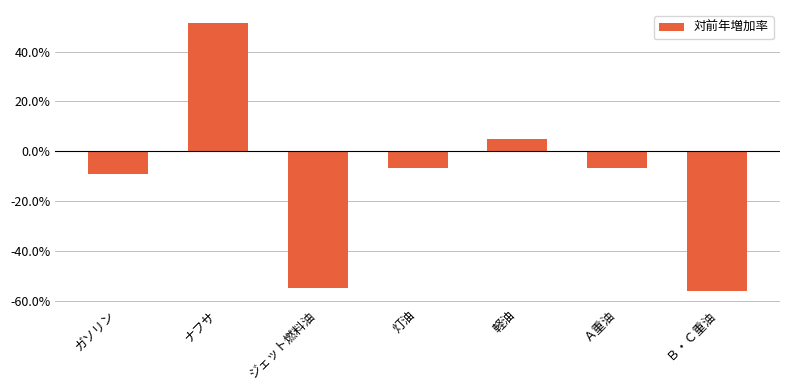

What is the change in value from ガソリン to 軽油?

+14.0